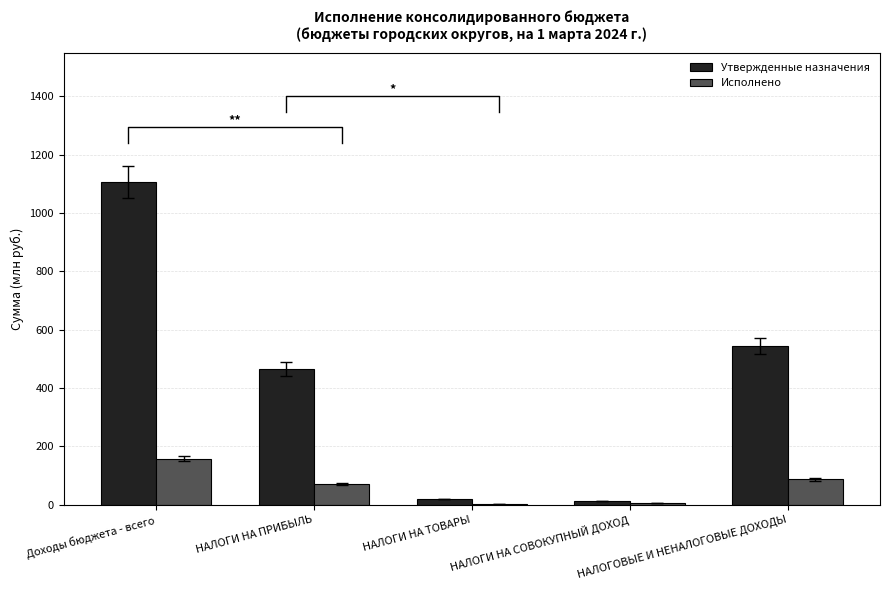

Reading left to right, list all the values displayed in this chart.

Утвержденные назначения: 1106.6	465.9	19.7	12.5	545.4
Исполнено: 158.3	71.9	3.4	5.3	86.6